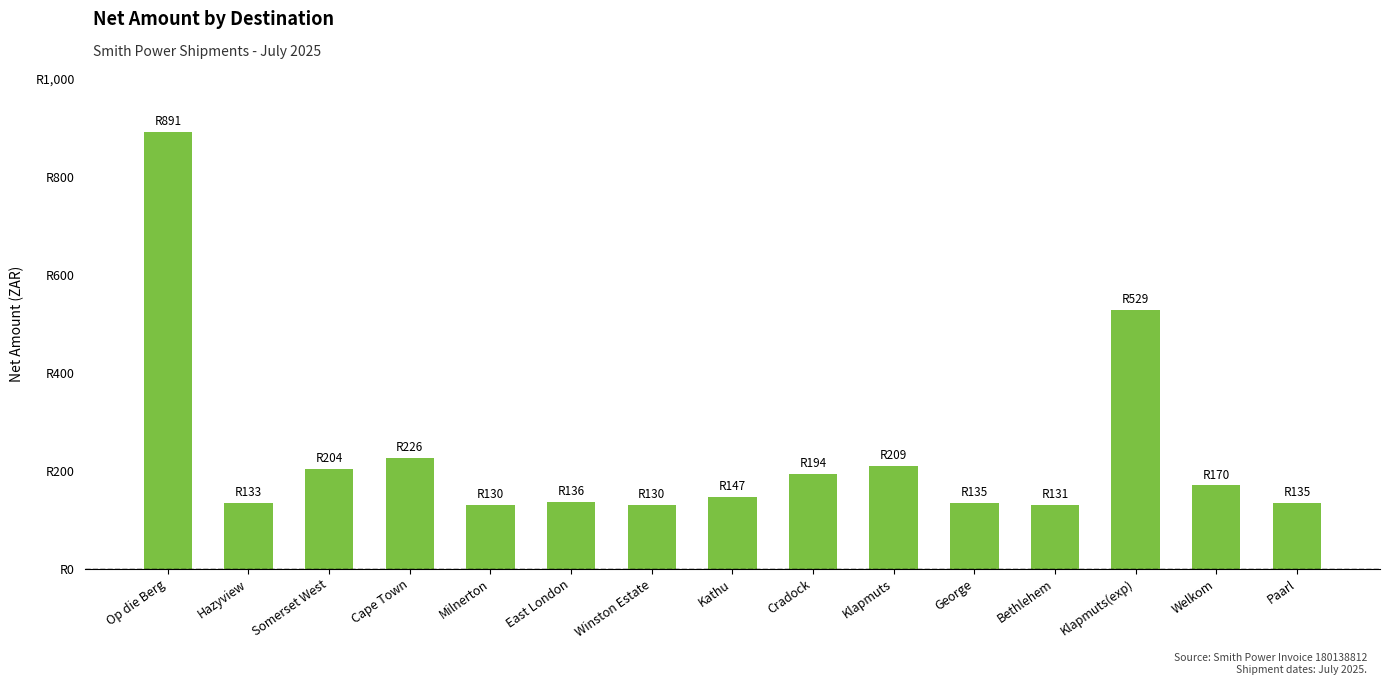

Are the bars horizontal?

No